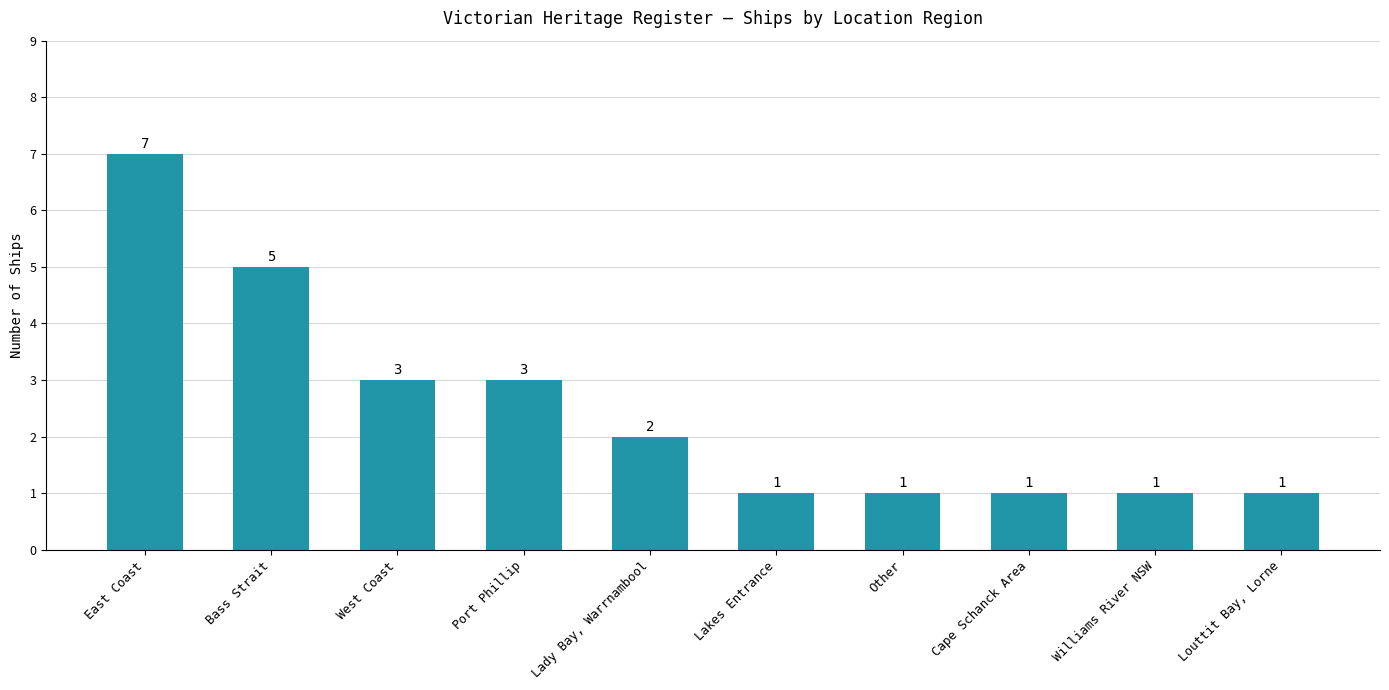

Between Lady Bay, Warrnambool and East Coast, which is larger?

East Coast